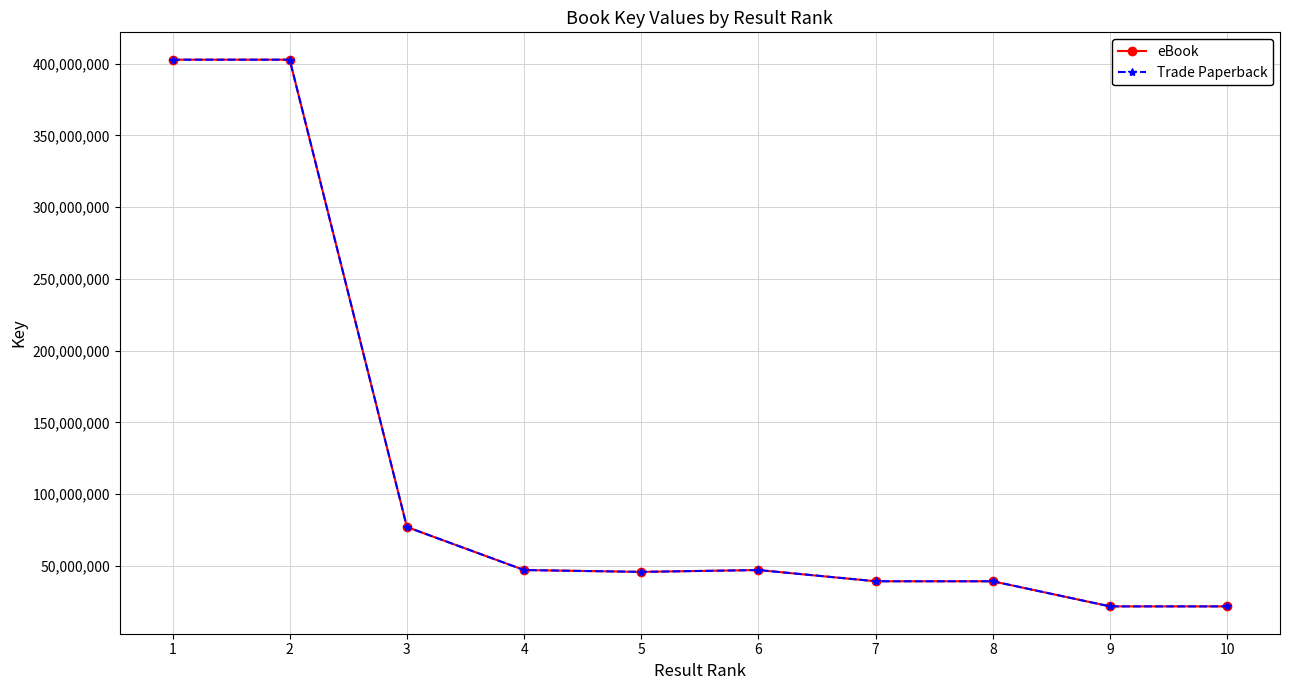

What is the average value of the eBook series?

114526086